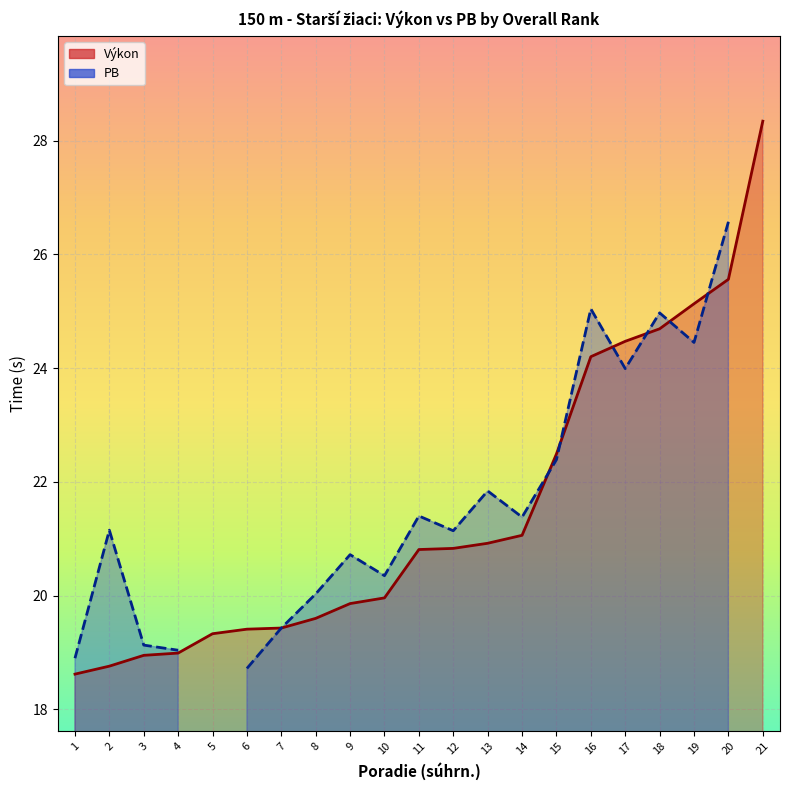

What is the change in value from 3 to 20?

+6.6